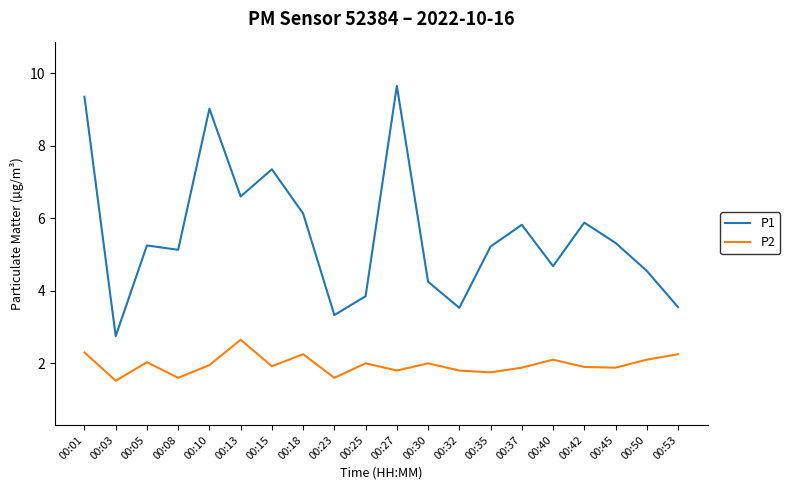

True or false: P2 and P1 cross at least once.

False